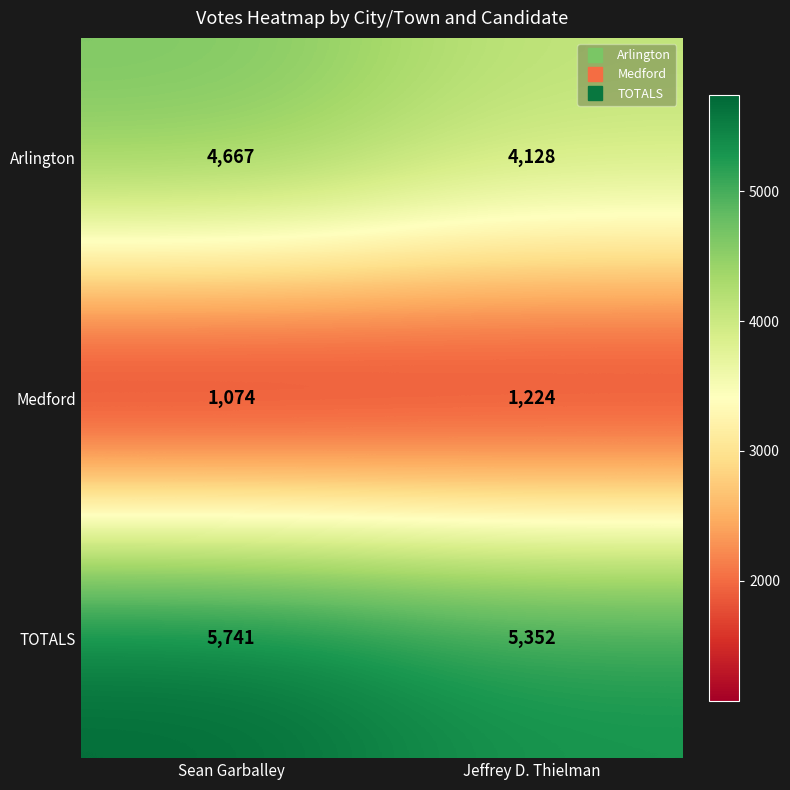

At how many categories does at least one series exceed 4390?

2